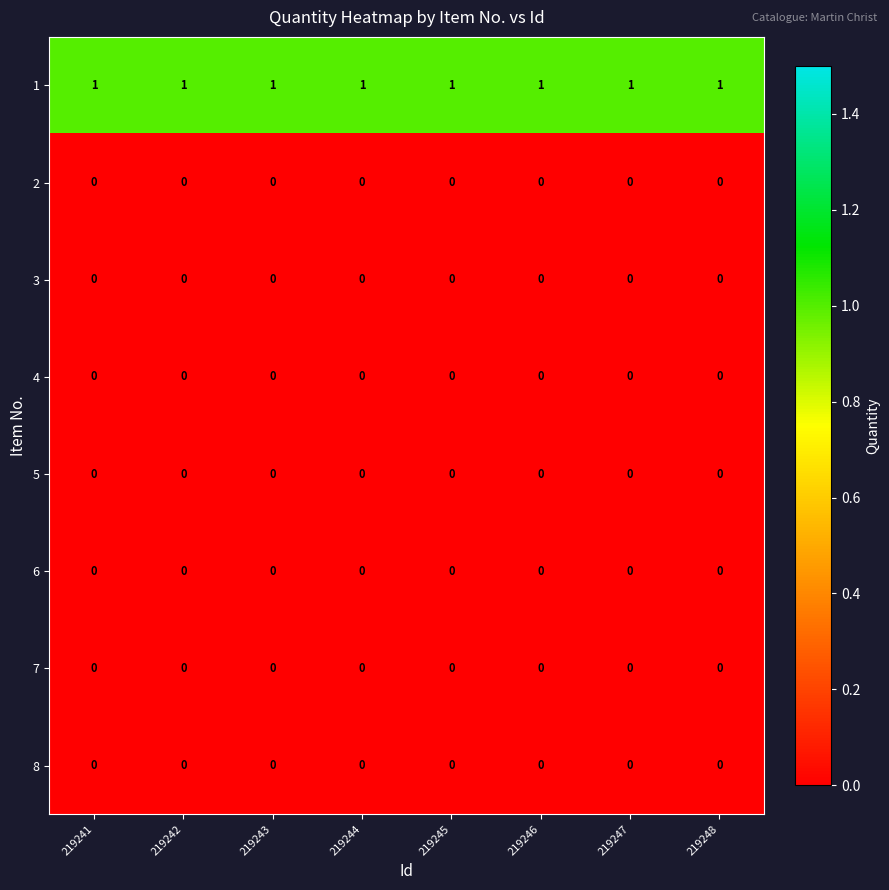

The 5 series shows 0 at 219243. True or false?

True